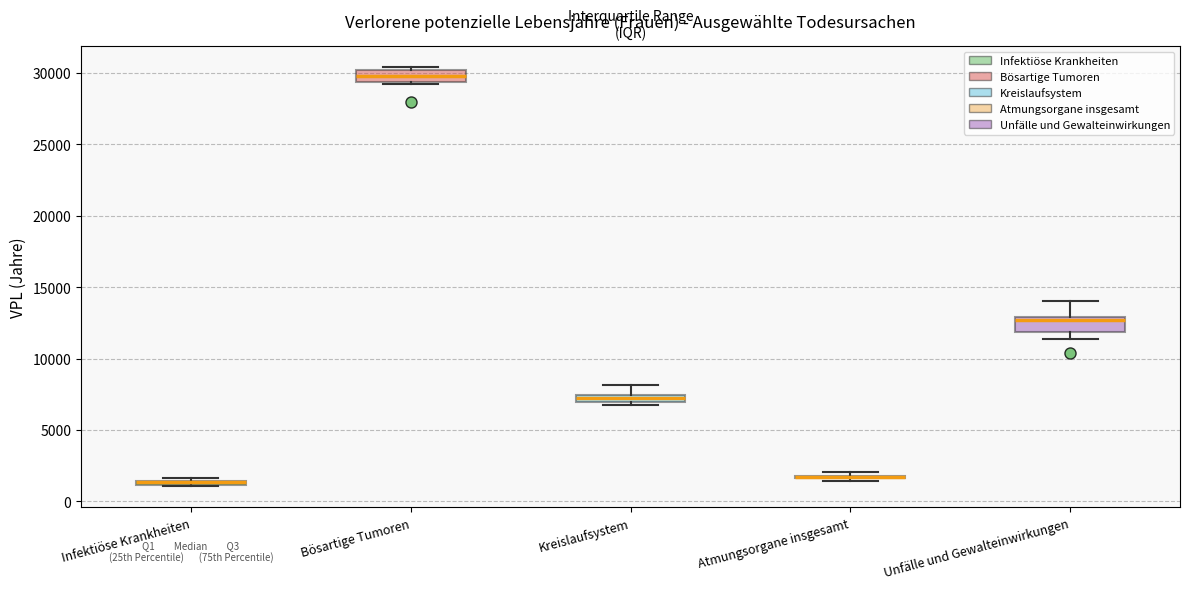

Where is the upper edge of the box for Unfälle und Gewalteinwirkungen on the y-axis? The values are not printed on the chart, so give them approximately, as read against the axis.

13000